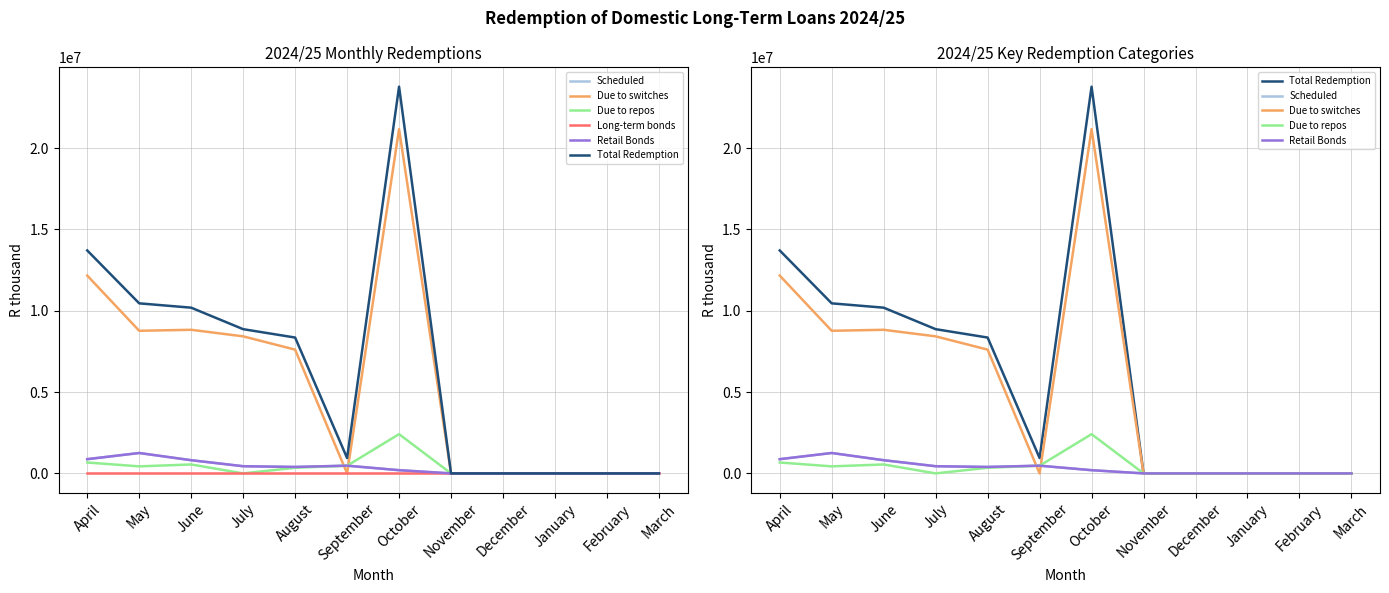

Is the value of Due to switches at March greater than the value of Long-term bonds at August?

No